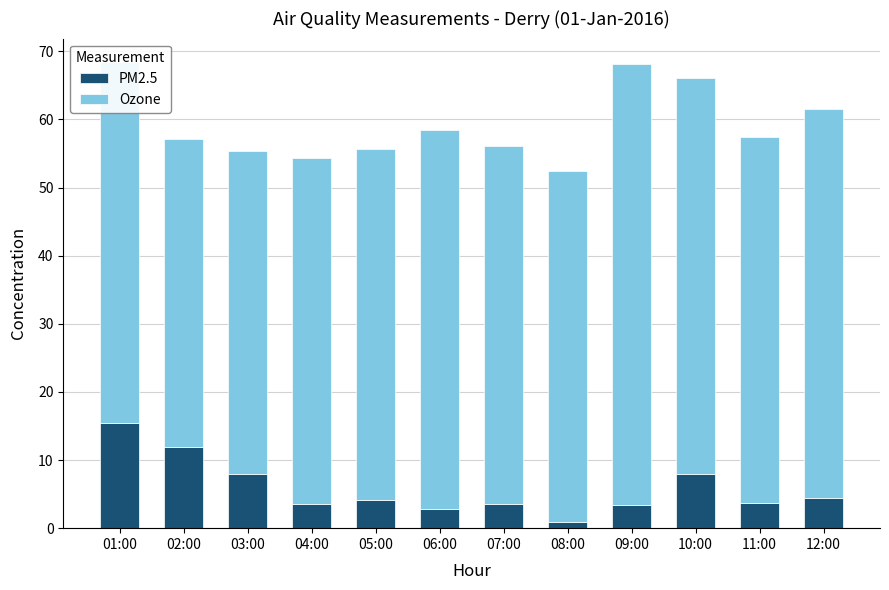

What is the total value across all series at 11:00?

57.4